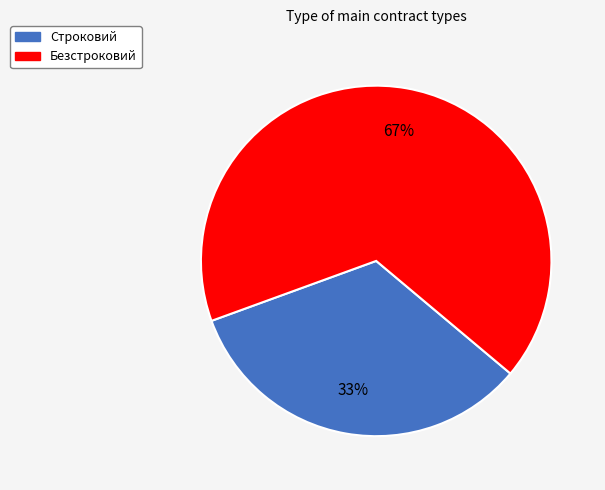

Which has a higher value, Безстроковий or Строковий?

Безстроковий